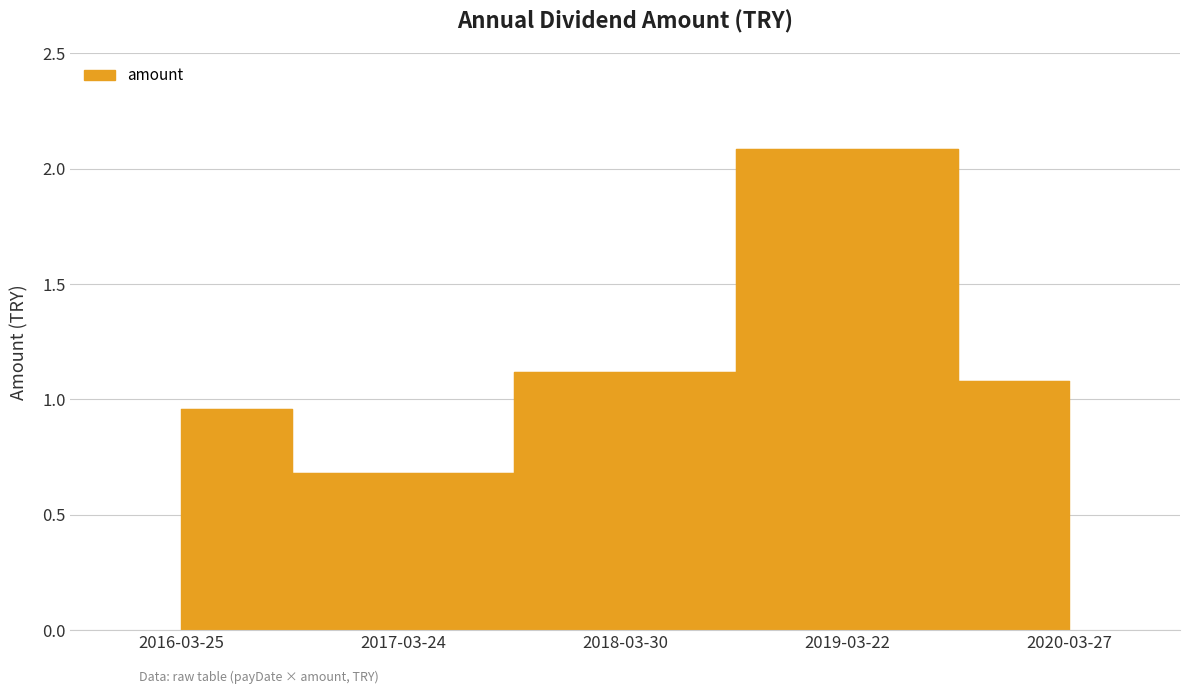

List the labels in order of value, smallest first.

2017-03-24, 2016-03-25, 2020-03-27, 2018-03-30, 2019-03-22